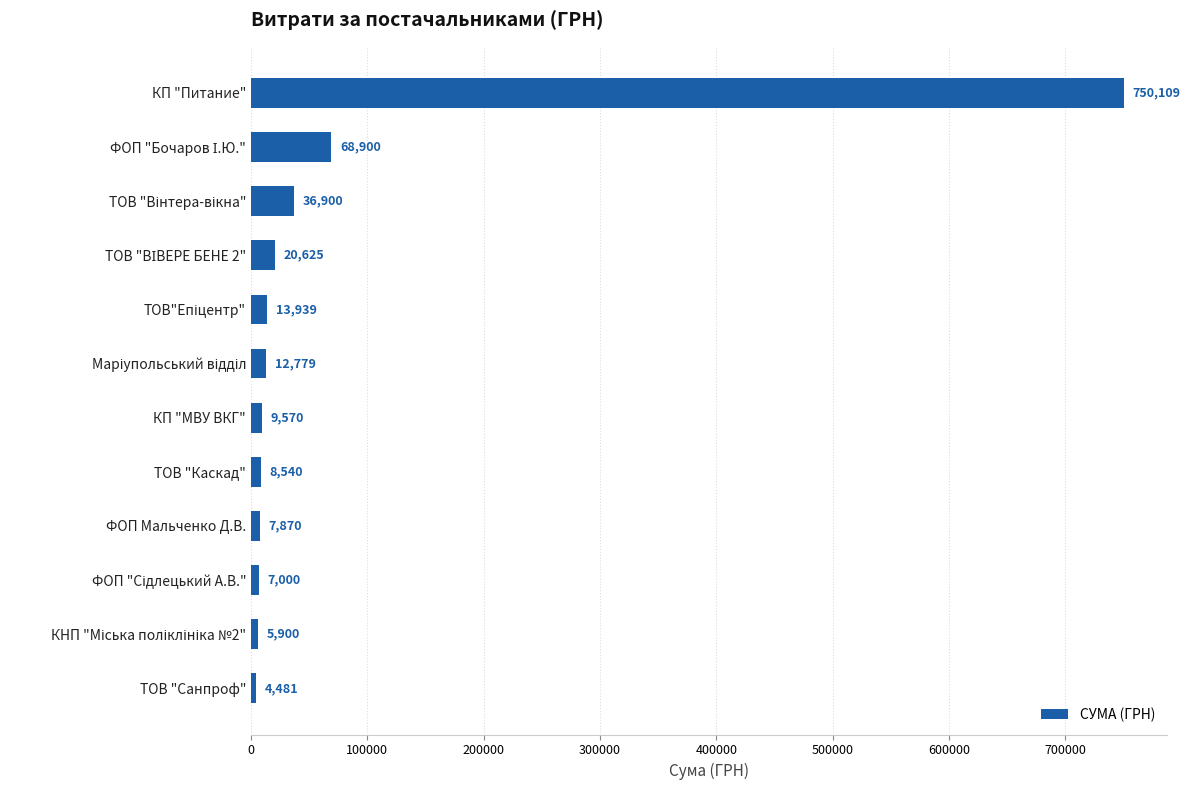

What is the value of the 11th bar from the top?

5900.1